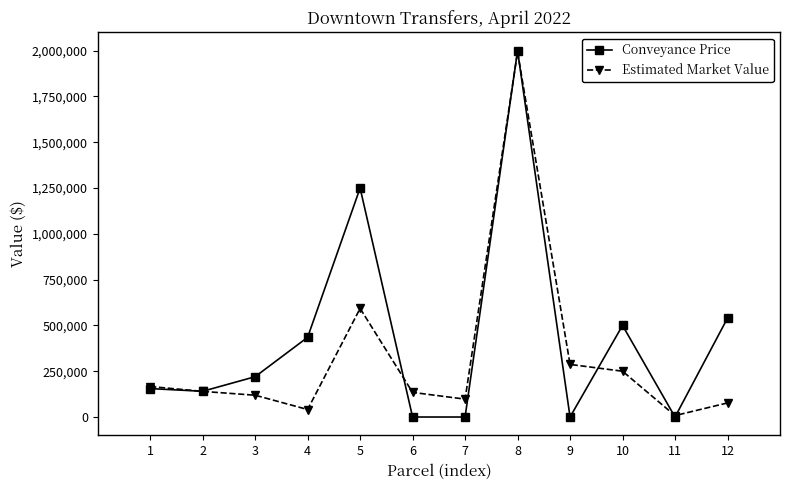

The value of Conveyance Price at 4 is 435000. True or false?

True